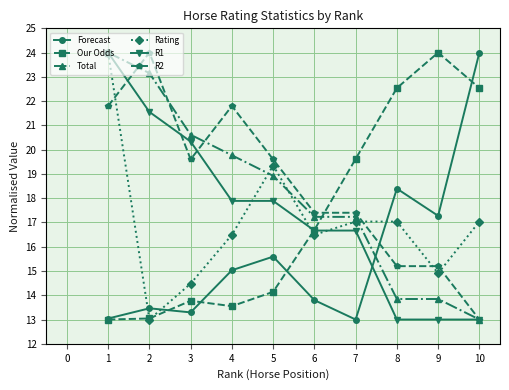

What is the spread (max minus min) of values at 3?

7.3